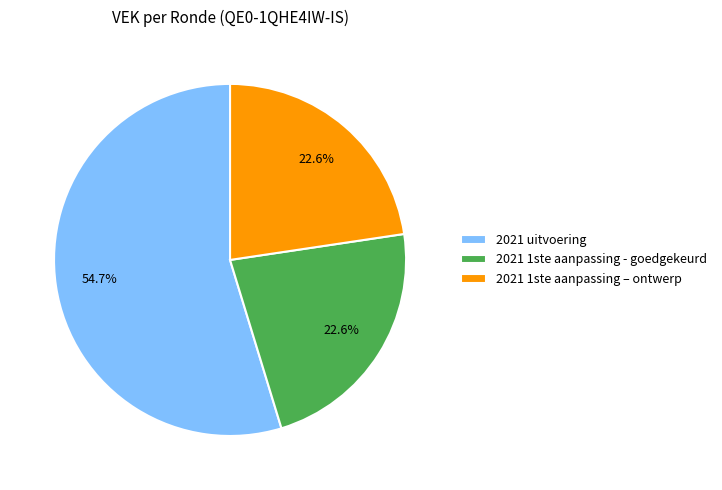

To the nearest percent, what portion does 2021 1ste aanpassing - goedgekeurd represent?

23%